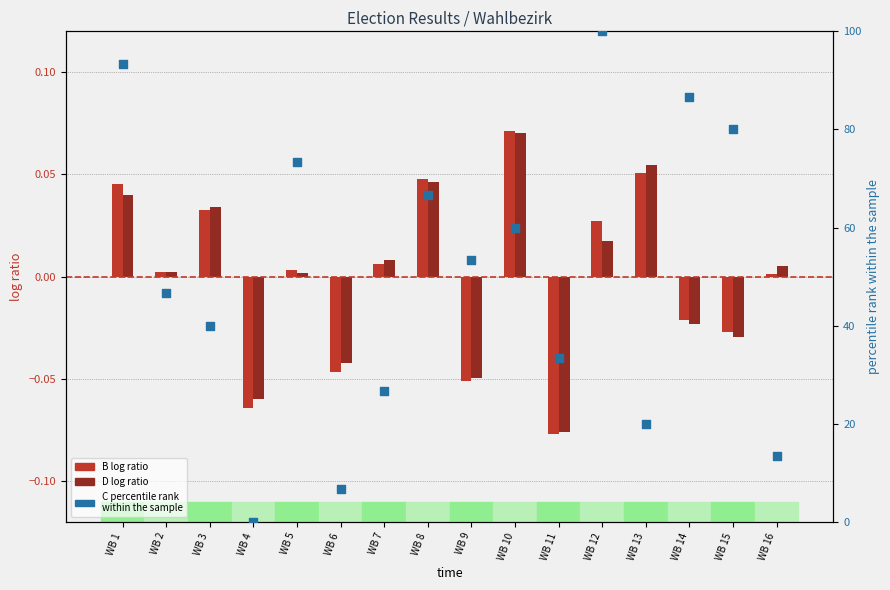

At which category is the sum across all series the highest?

WB 12